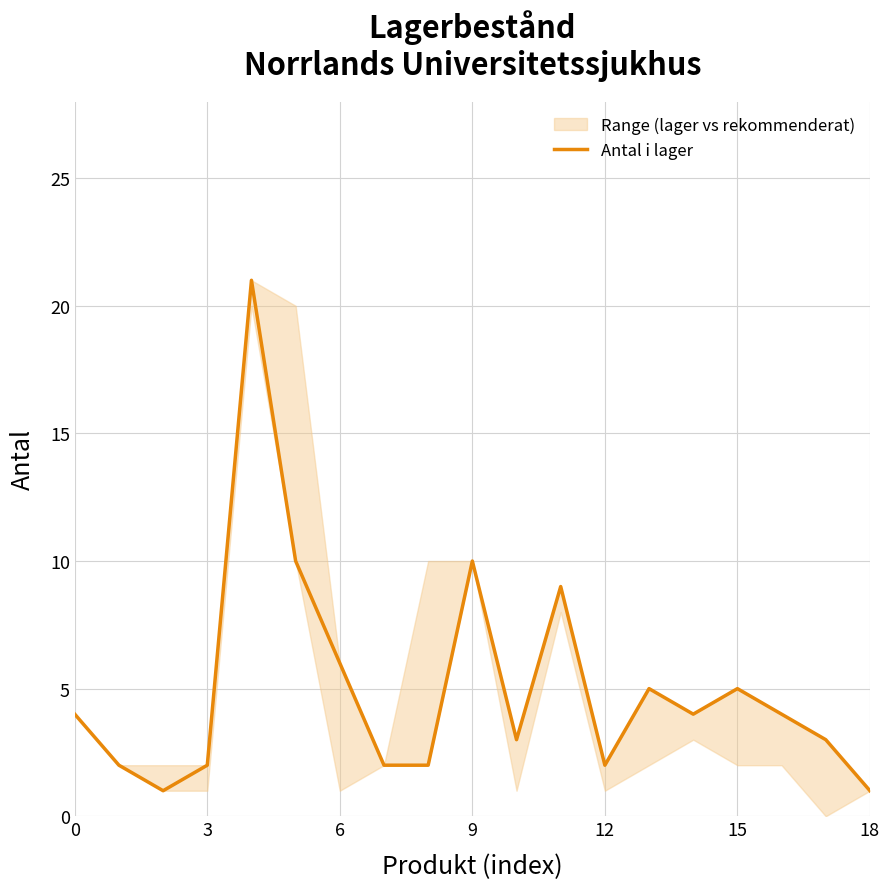

How many lines are shown in the chart?

1